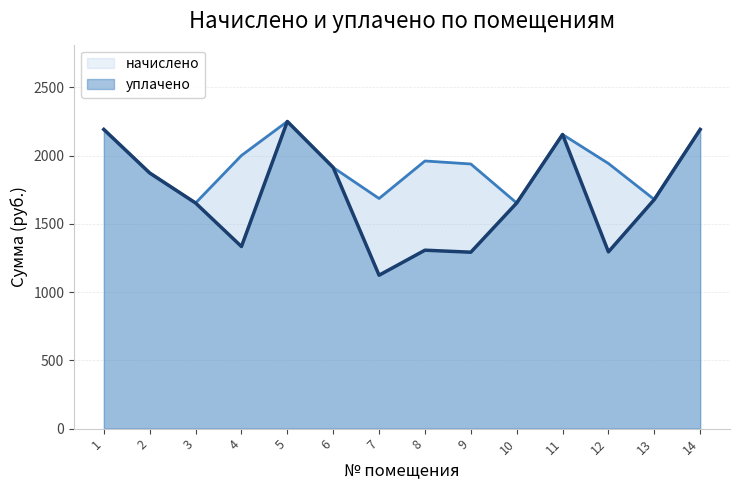

List the series in order of their overall mean, highest first.

начислено, уплачено